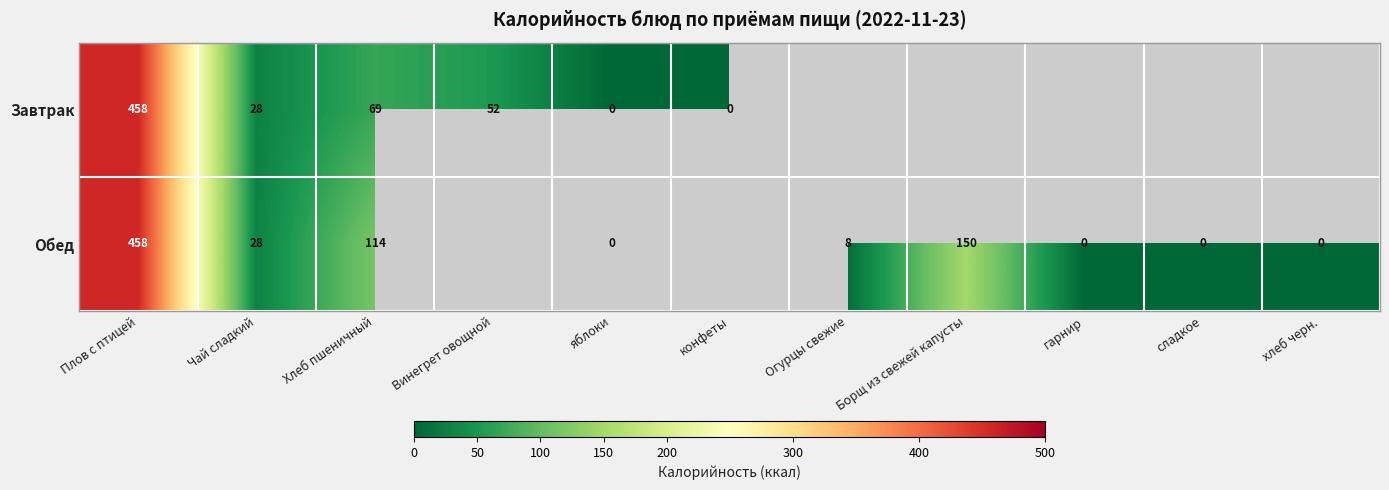

Is the value of Обед at Чай сладкий greater than the value of Завтрак at Винегрет овощной?

No